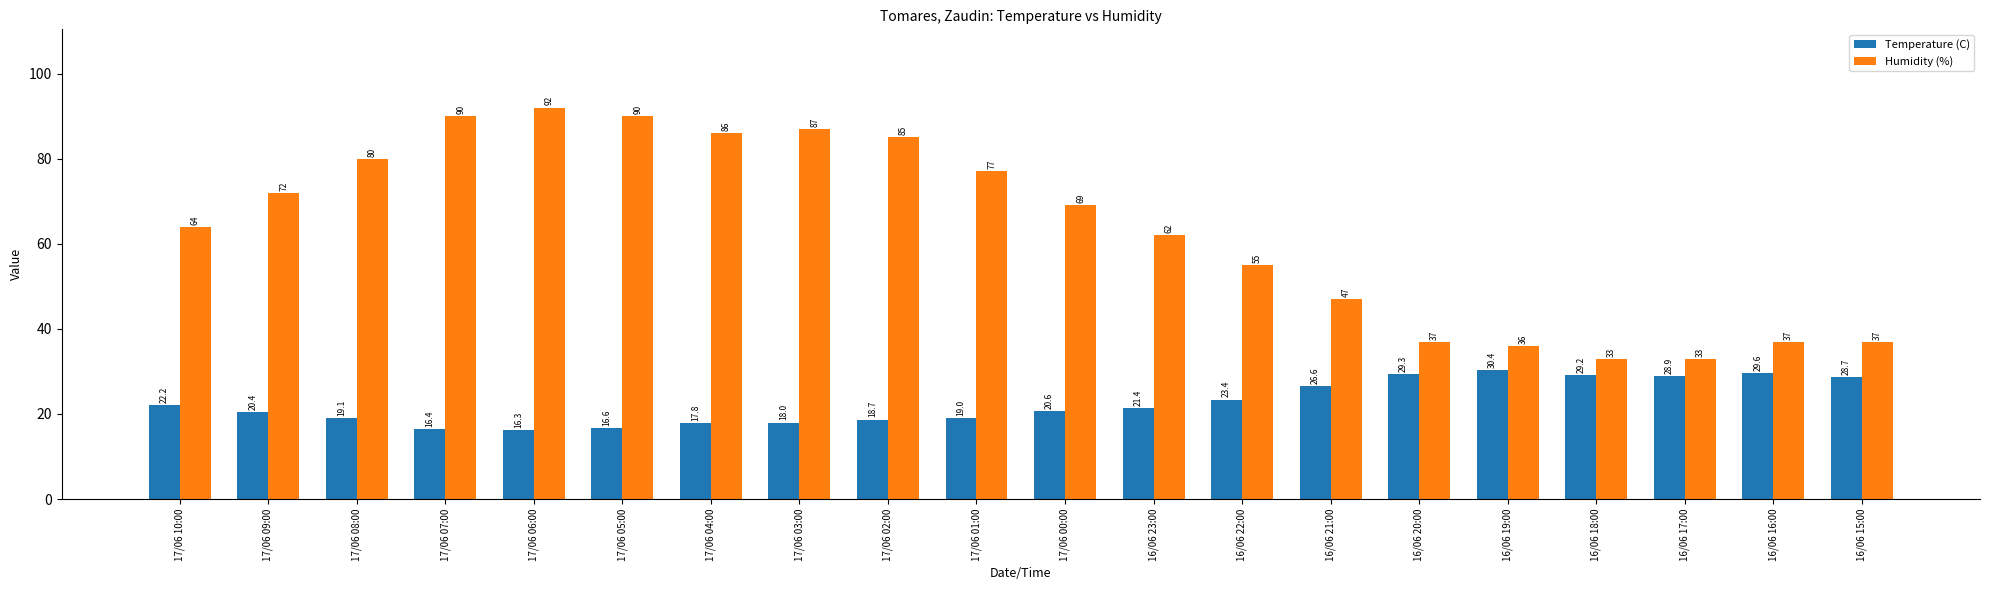

What position from the right is 17/06 00:00?

10